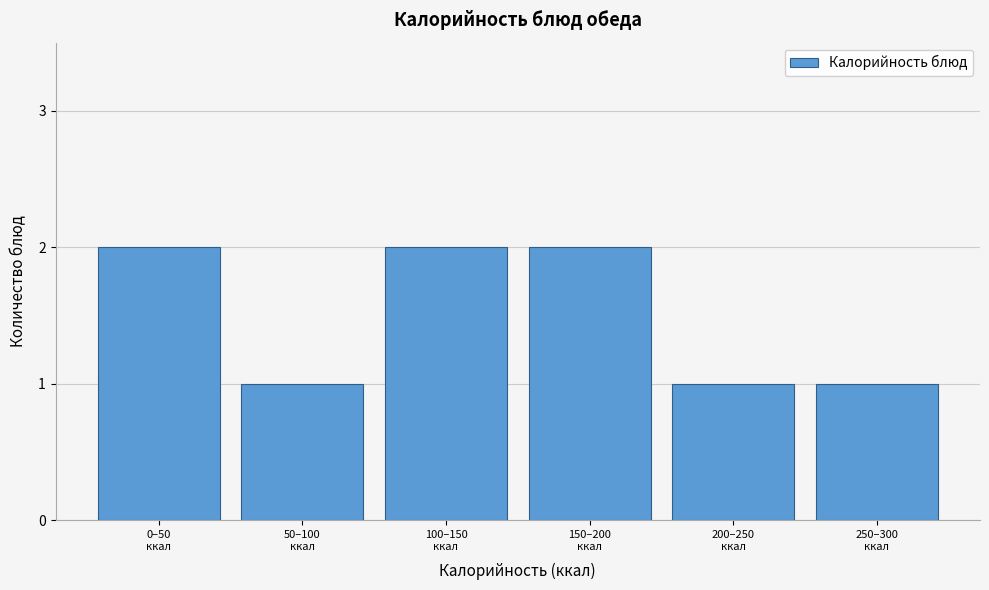

Reading right to left, list all the values displayed in this chart.

1	1	2	2	1	2